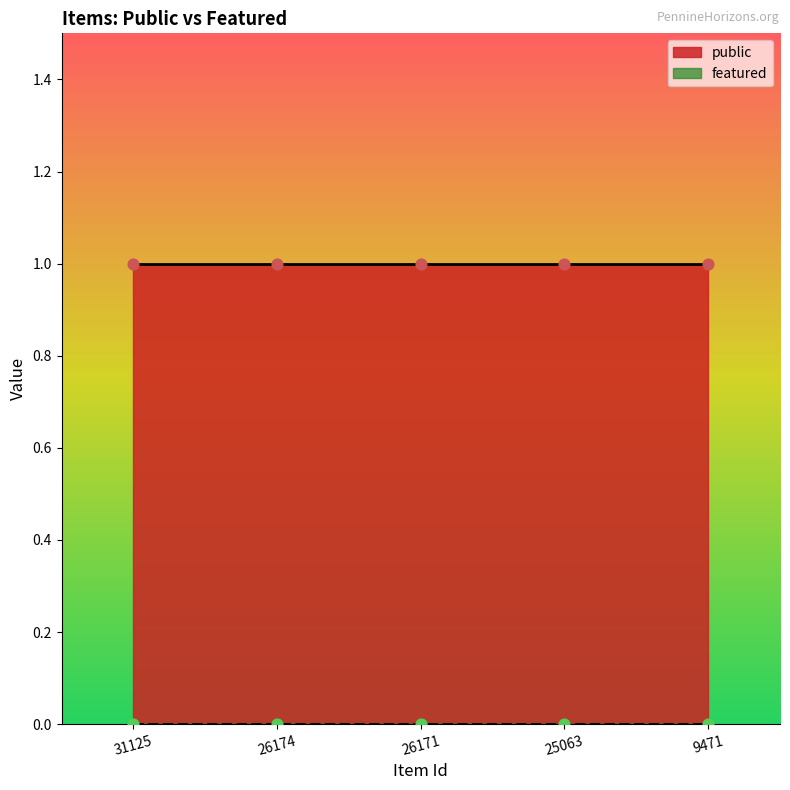

Which series has the widest spread of Y values?

public